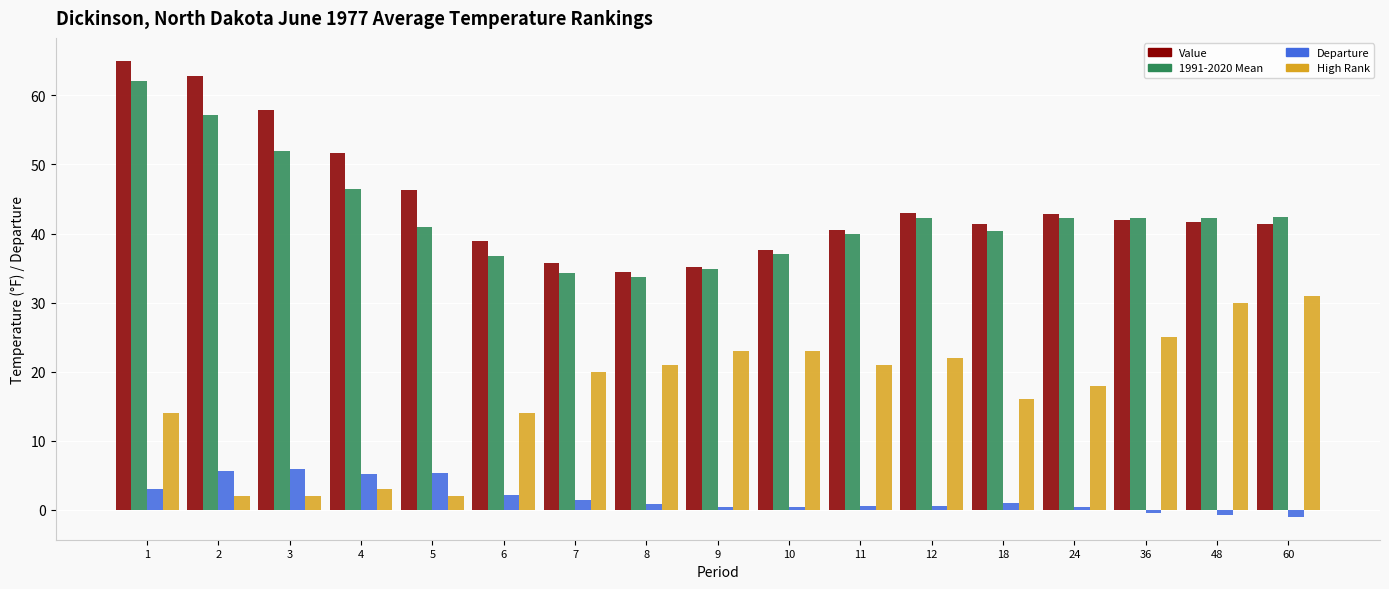

What is the spread (max minus min) of values at 60?

43.4